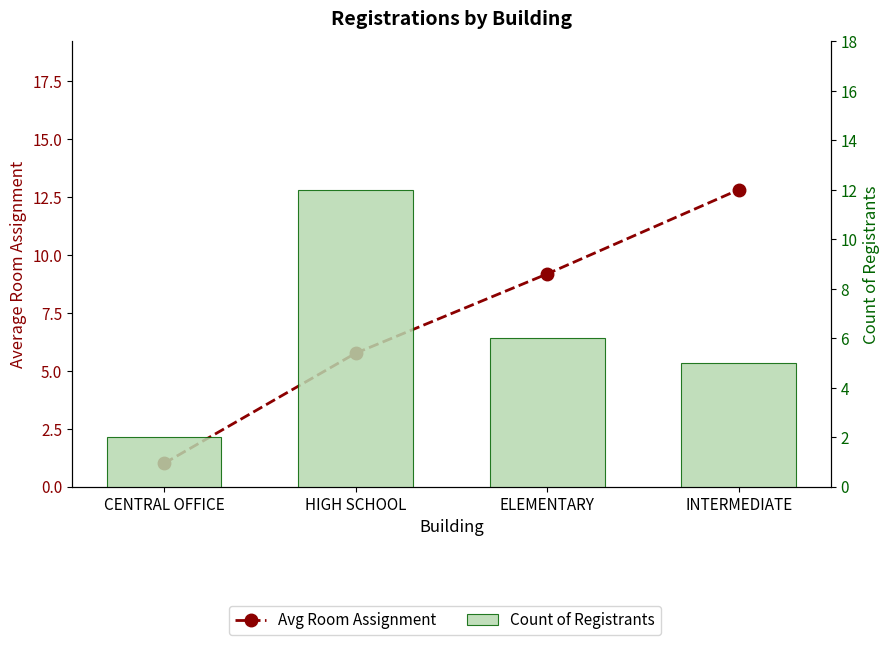

At which label is Count of Registrants closest to 7?

ELEMENTARY